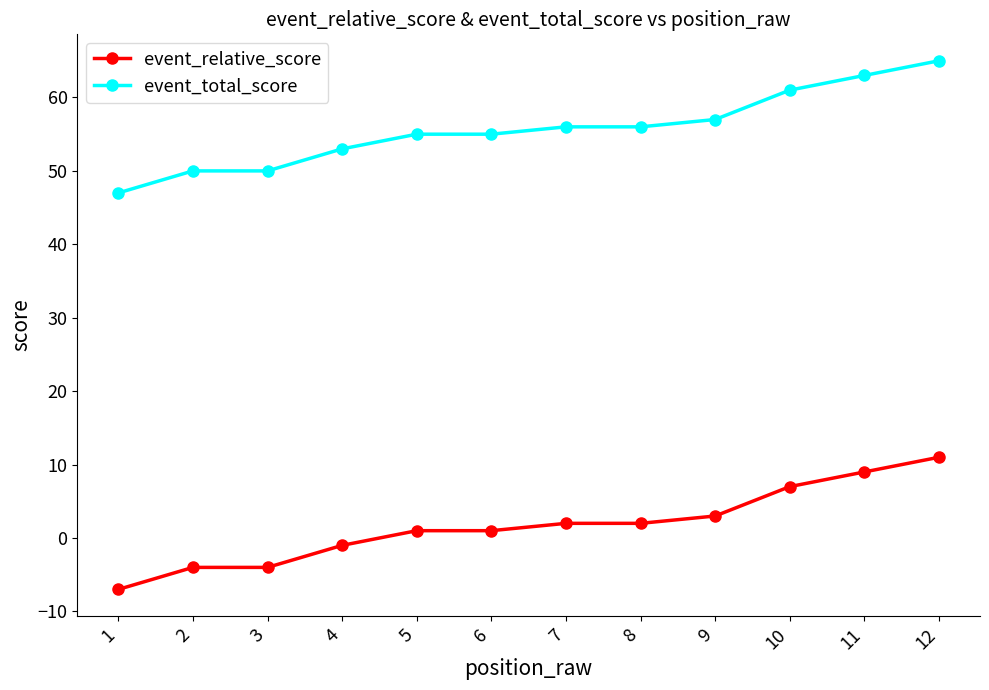

True or false: event_total_score and event_relative_score cross at least once.

False